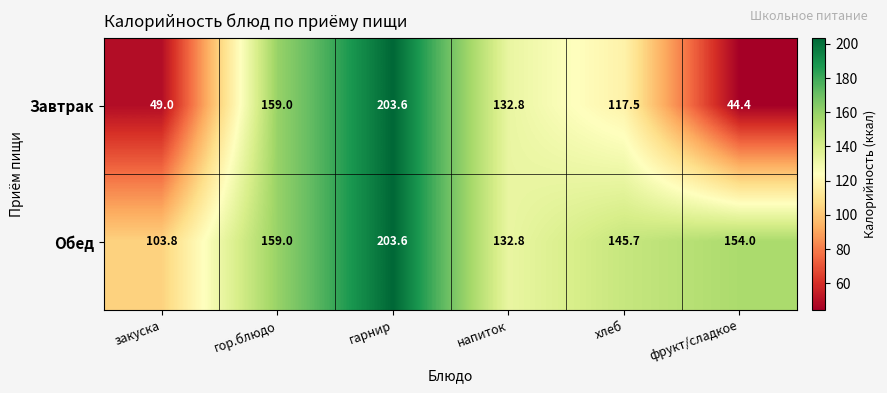

What is the sum of all Завтрак values?

706.3